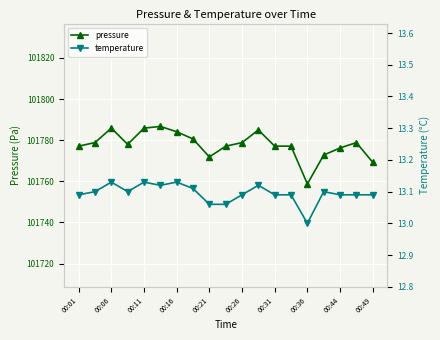

Where is the first local maximum for pressure?

00:06